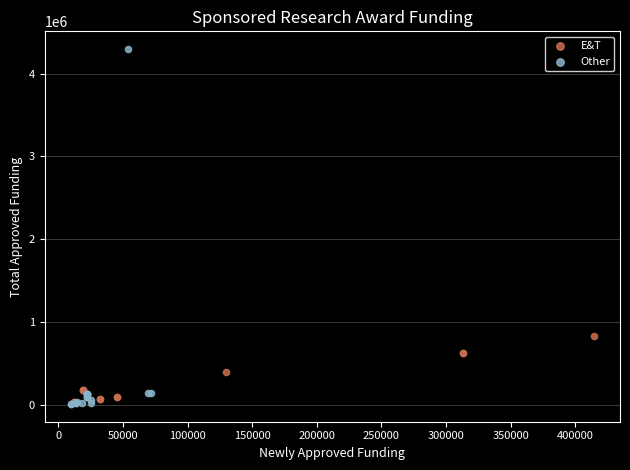

Which series contains the highest Y value?

Other